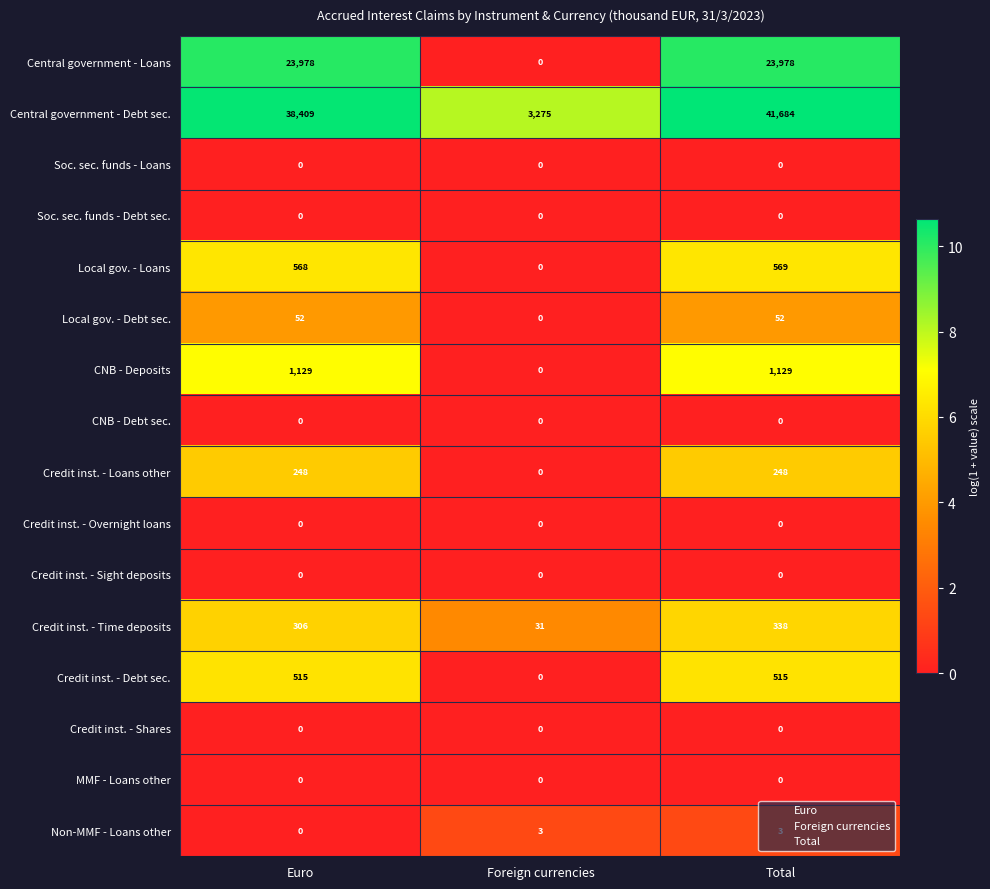

Count the Credit inst. - Loans other values in the range 0 to 248.

3